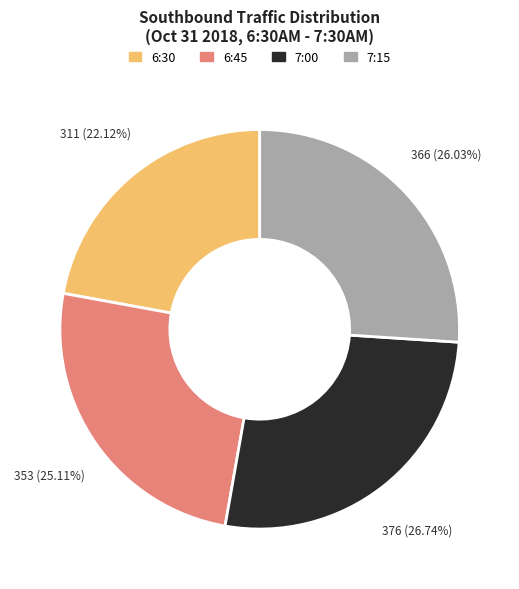

Count the number of slices in the pie.

4